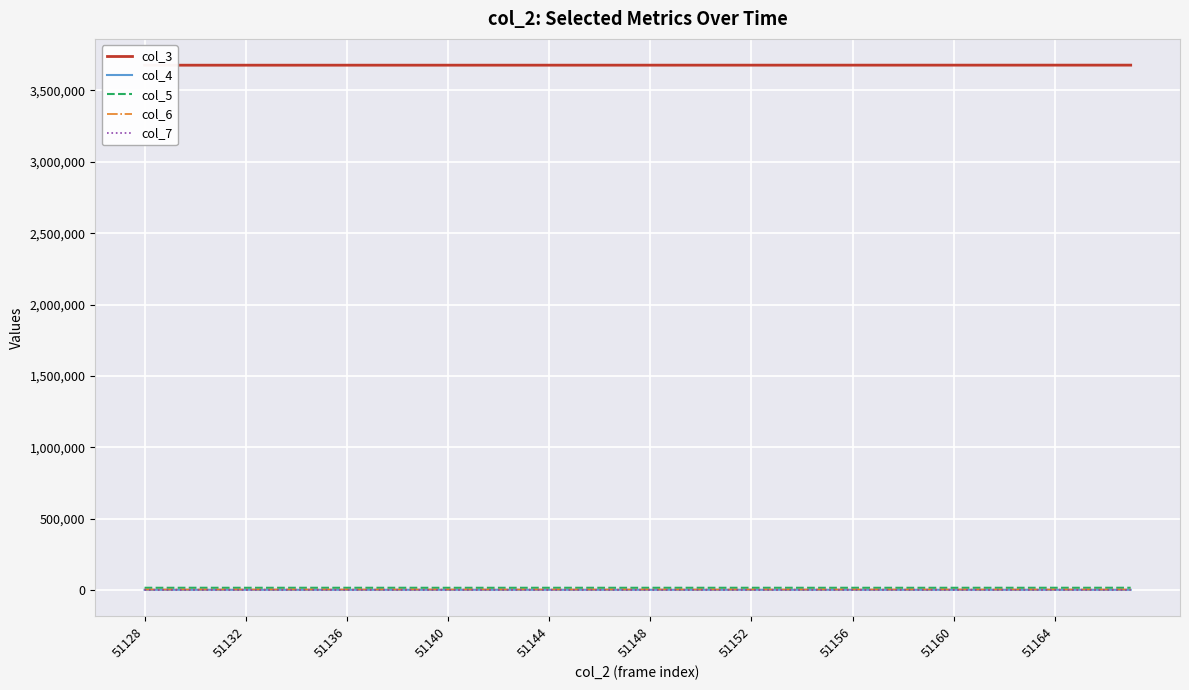

True or false: col_3 and col_5 intersect in this chart.

False